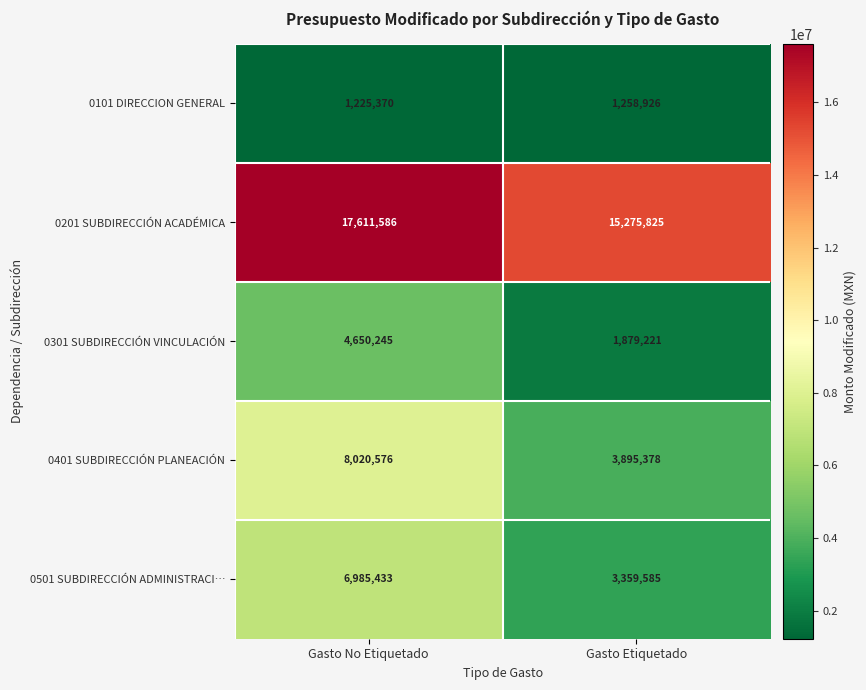

Rank the series by their maximum value, from lowest to highest.

0101 DIRECCION GENERAL, 0301 SUBDIRECCIÓN VINCULACIÓN, 0501 SUBDIRECCIÓN ADMINISTRACI…, 0401 SUBDIRECCIÓN PLANEACIÓN, 0201 SUBDIRECCIÓN ACADÉMICA